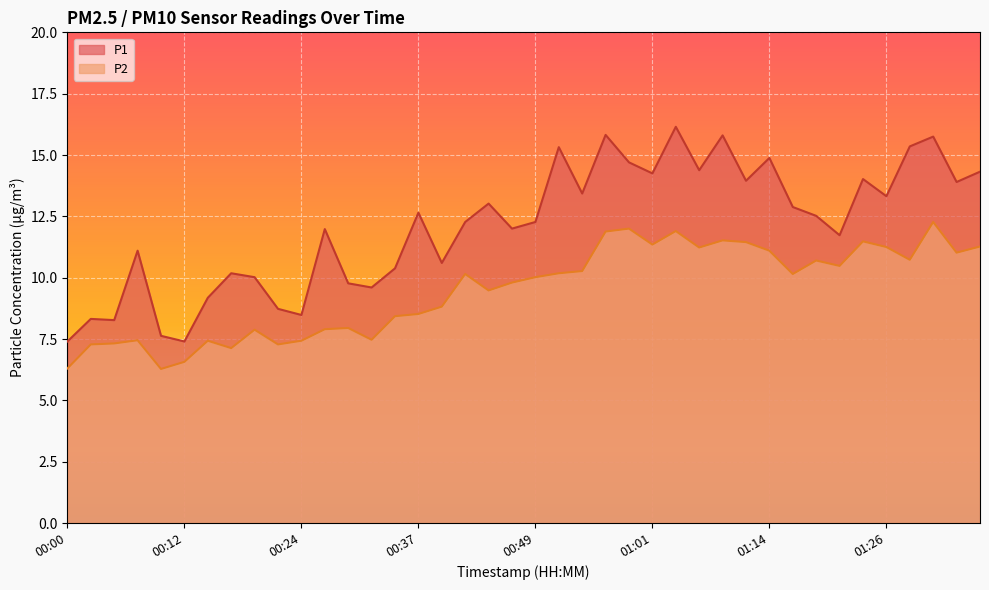

The value of P2 at 00:51 is 10.2. True or false?

True